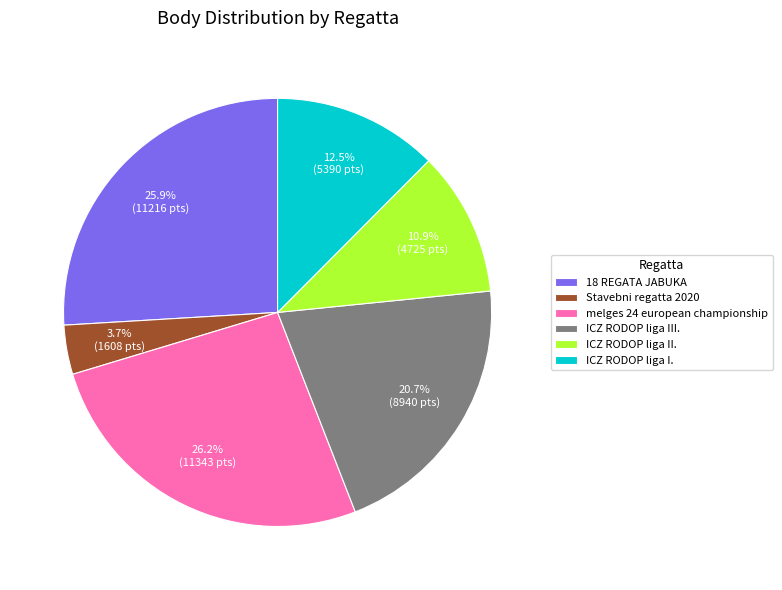

Does melges 24 european championship account for over 50% of the chart?

No